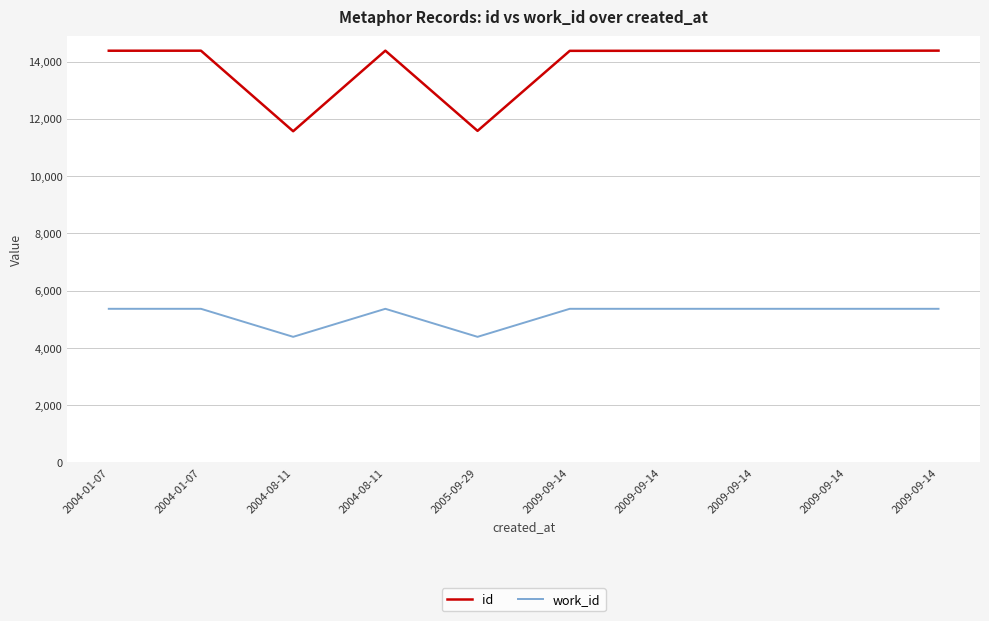

Does the chart have visible grid lines?

Yes